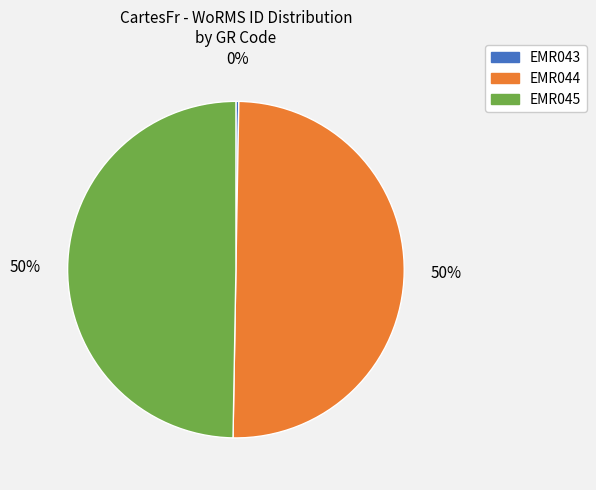

Approximately how many times larger is the value at EMR045 compared to EMR044?

1.0